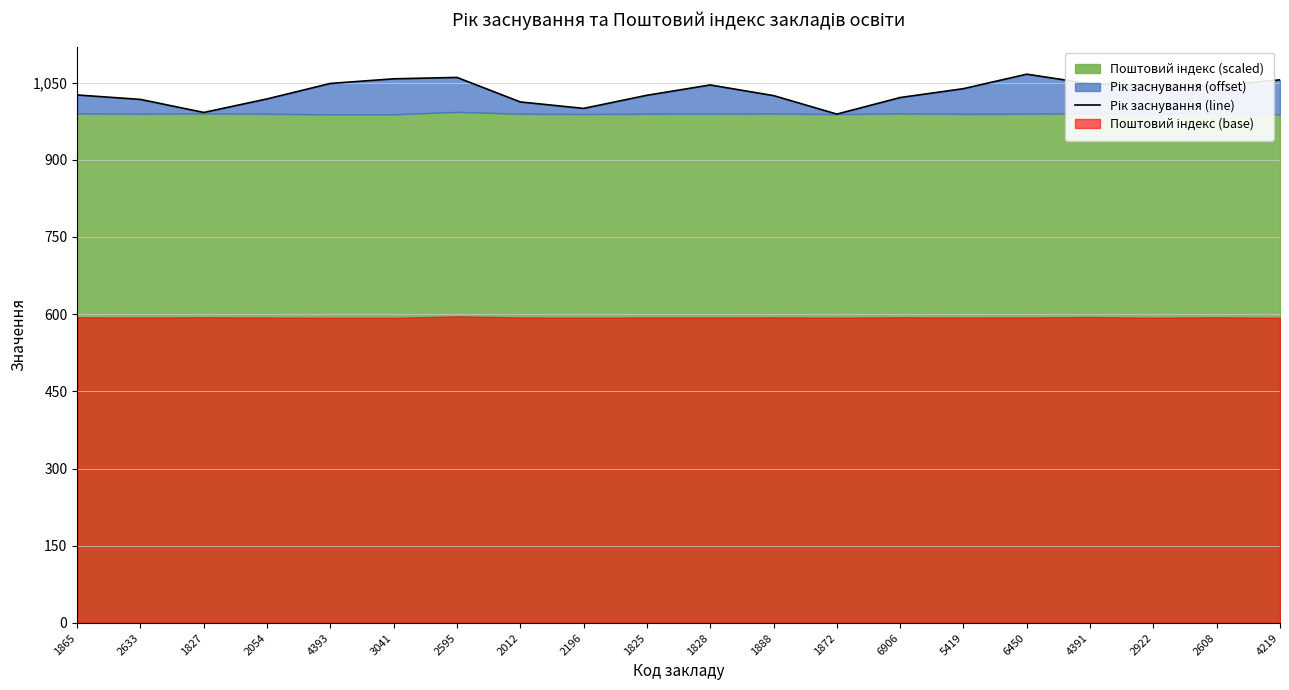

The chart shows a value of 710.9 at 2595. True or false?

False